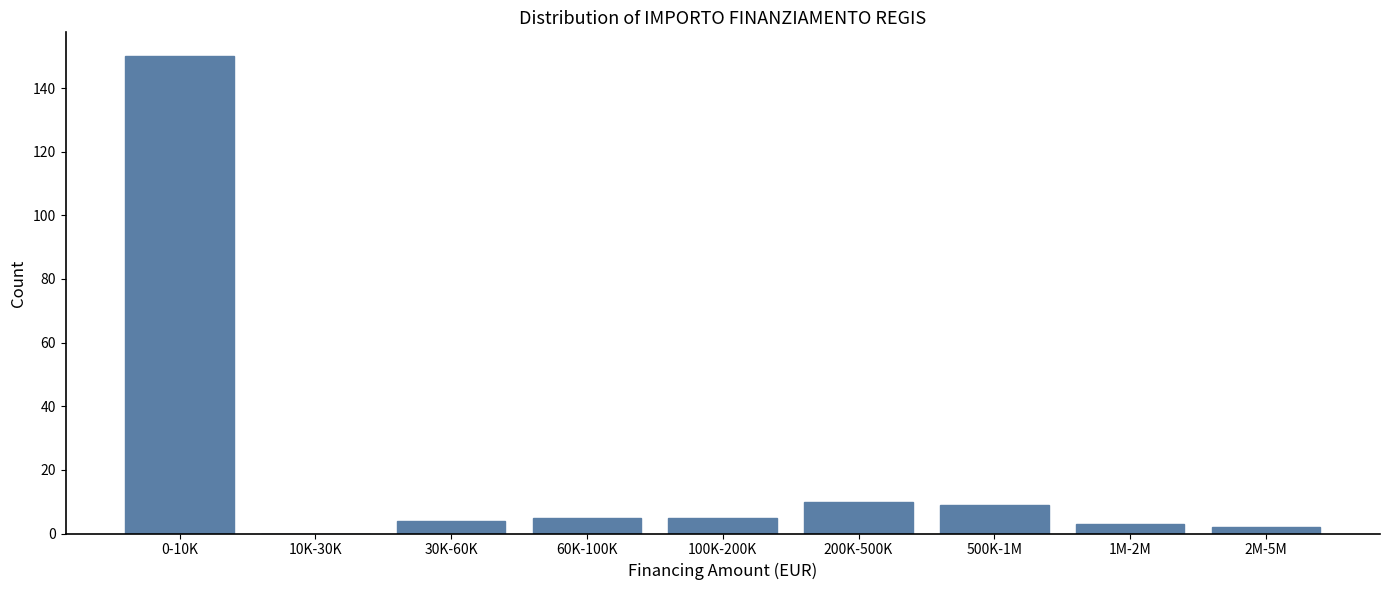

Reading left to right, extract all data points from this chart.

0-10K=150	10K-30K=0	30K-60K=4	60K-100K=5	100K-200K=5	200K-500K=10	500K-1M=9	1M-2M=3	2M-5M=2